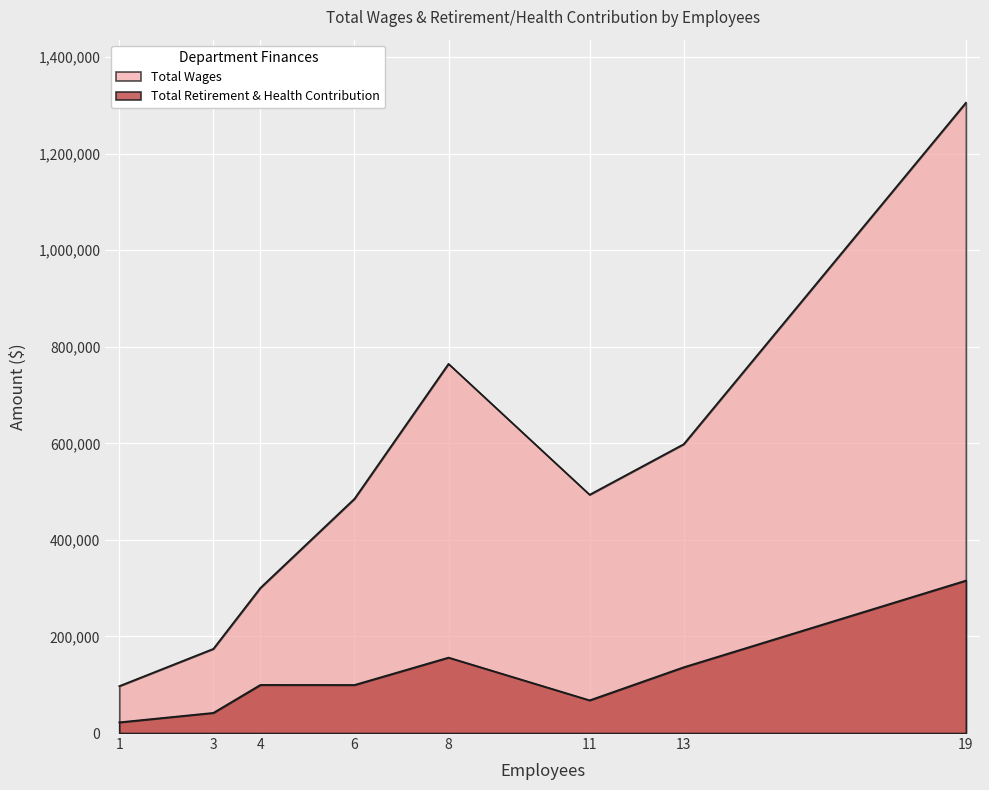

What is the average value of the Total Wages series?

527472